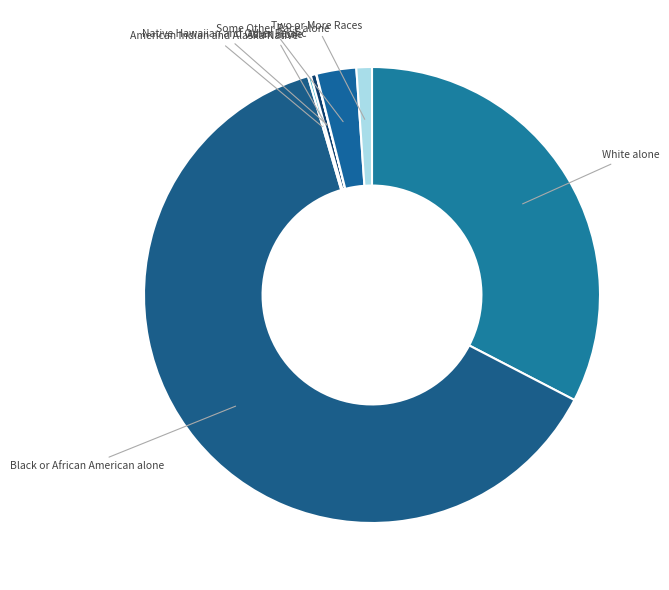

Which has a higher value, Two or More Races or Some Other Race alone?

Some Other Race alone